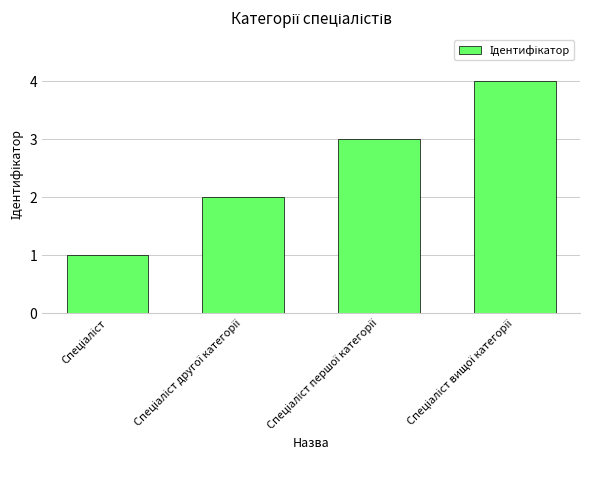

How many values are between 2 and 4?

3